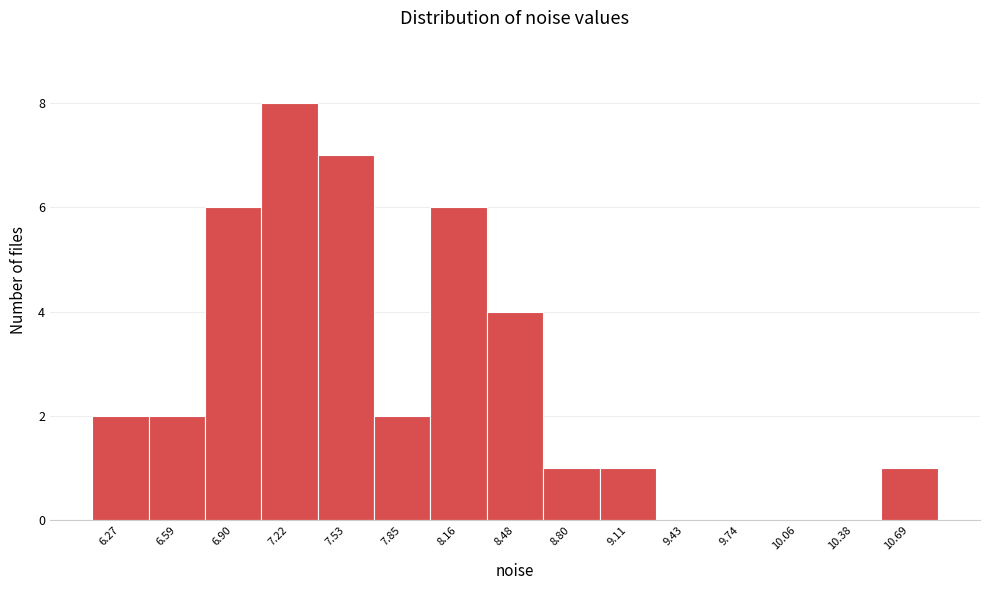

Reading left to right, what are all the values shown in this chart?

6.27=2	6.59=2	6.90=6	7.22=8	7.53=7	7.85=2	8.16=6	8.48=4	8.80=1	9.11=1	9.43=0	9.74=0	10.06=0	10.38=0	10.69=1